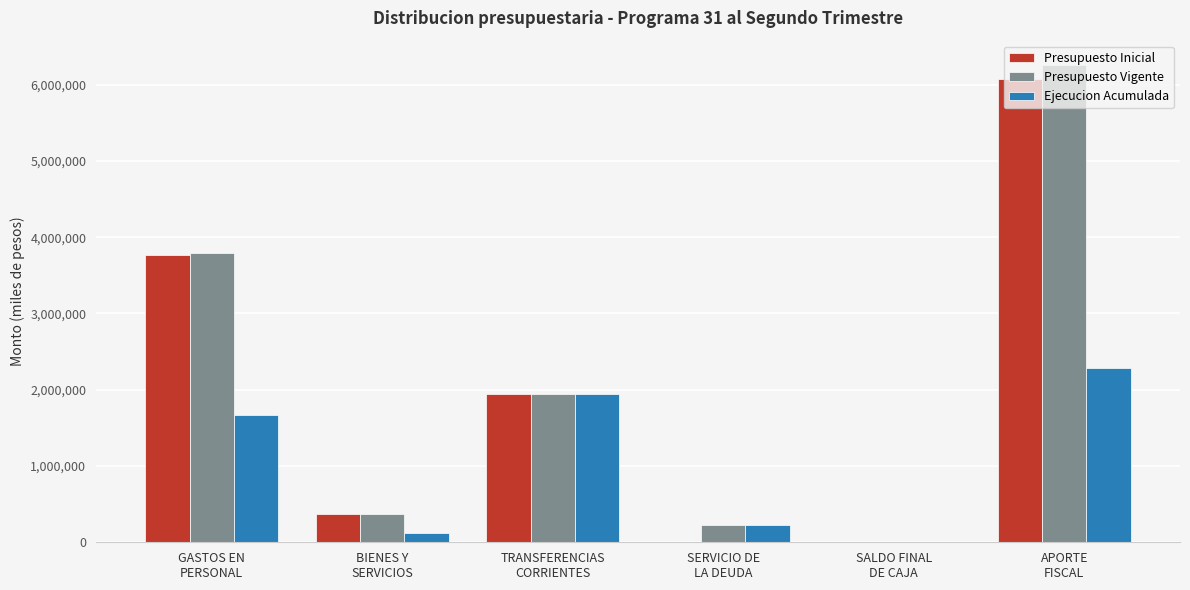

What is the total value across all series at BIENES Y
SERVICIOS?

869012